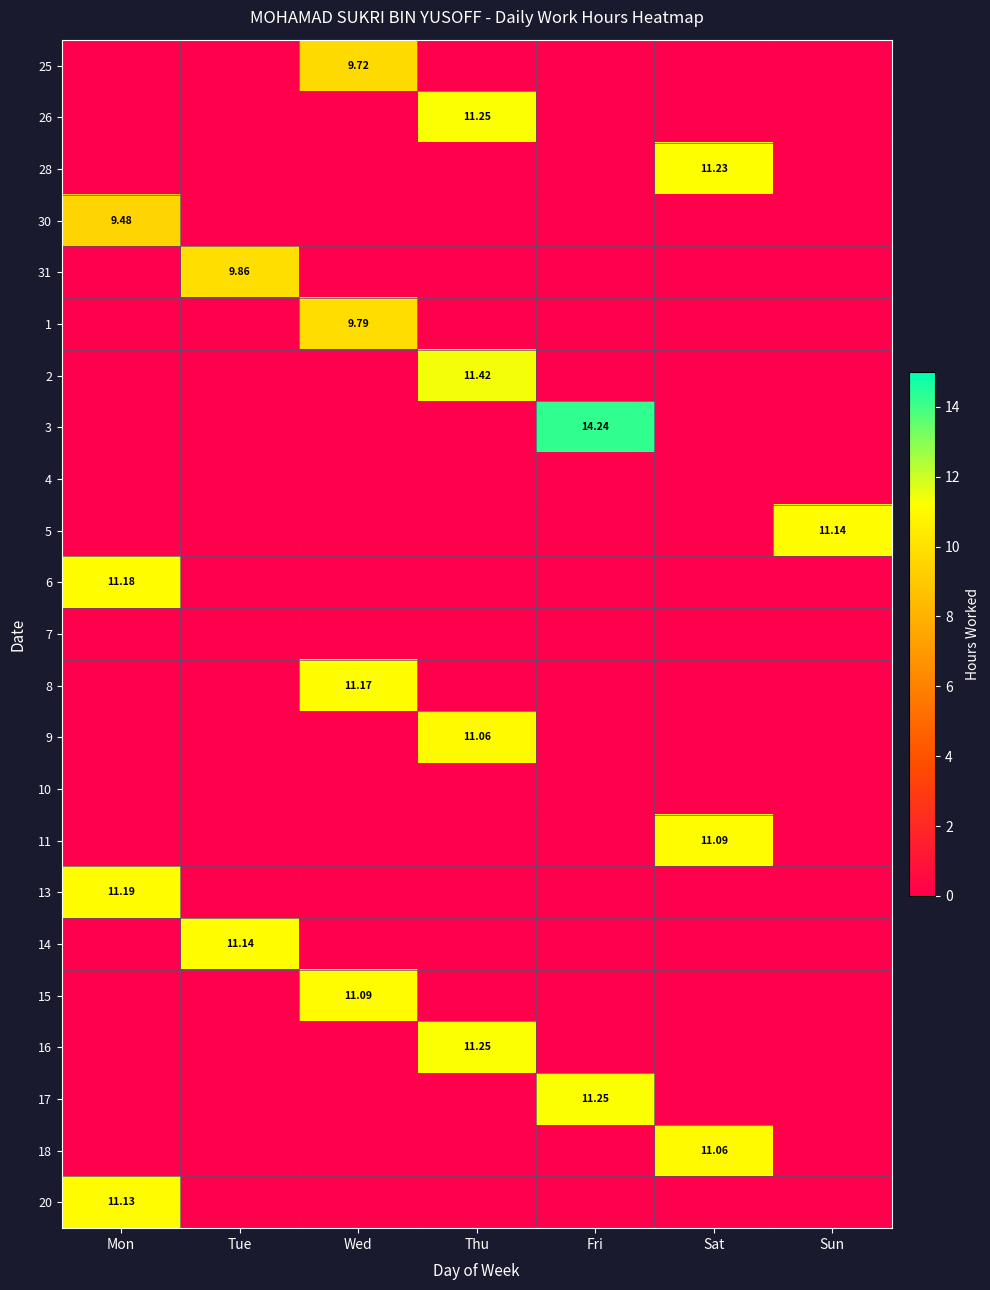

Is it true that 11 equals 0.0 at Fri?

True